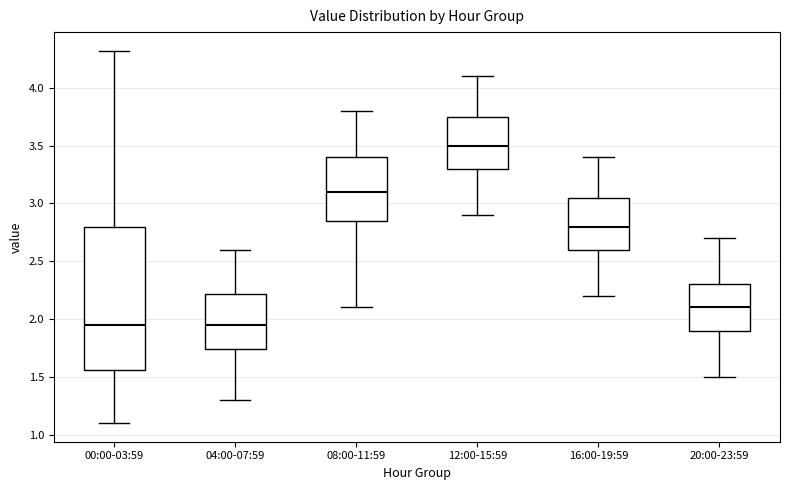

Where is the lower edge of the box for 20:00-23:59 on the y-axis? The values are not printed on the chart, so give them approximately, as read against the axis.

1.90